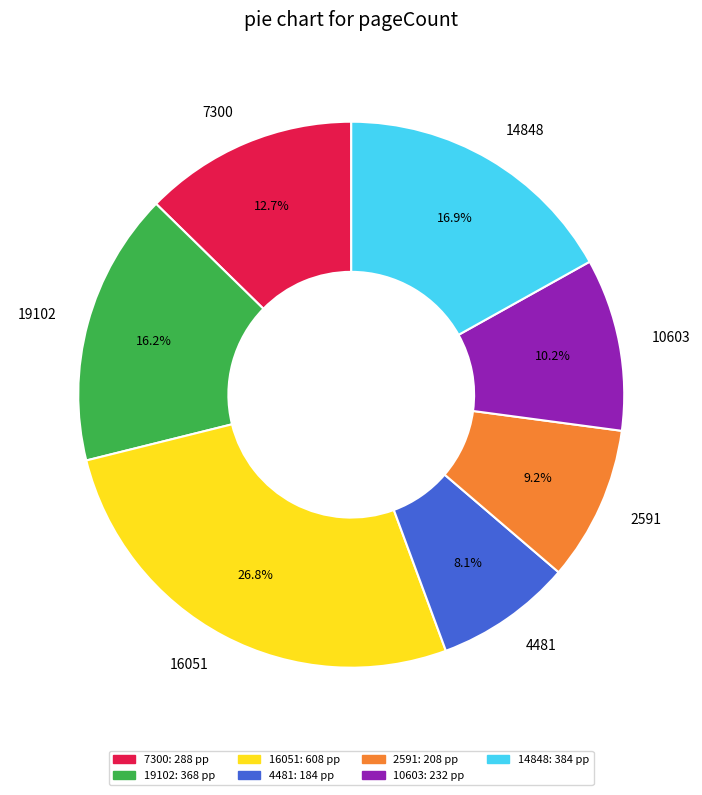

What is the smallest slice in the pie chart?

4481